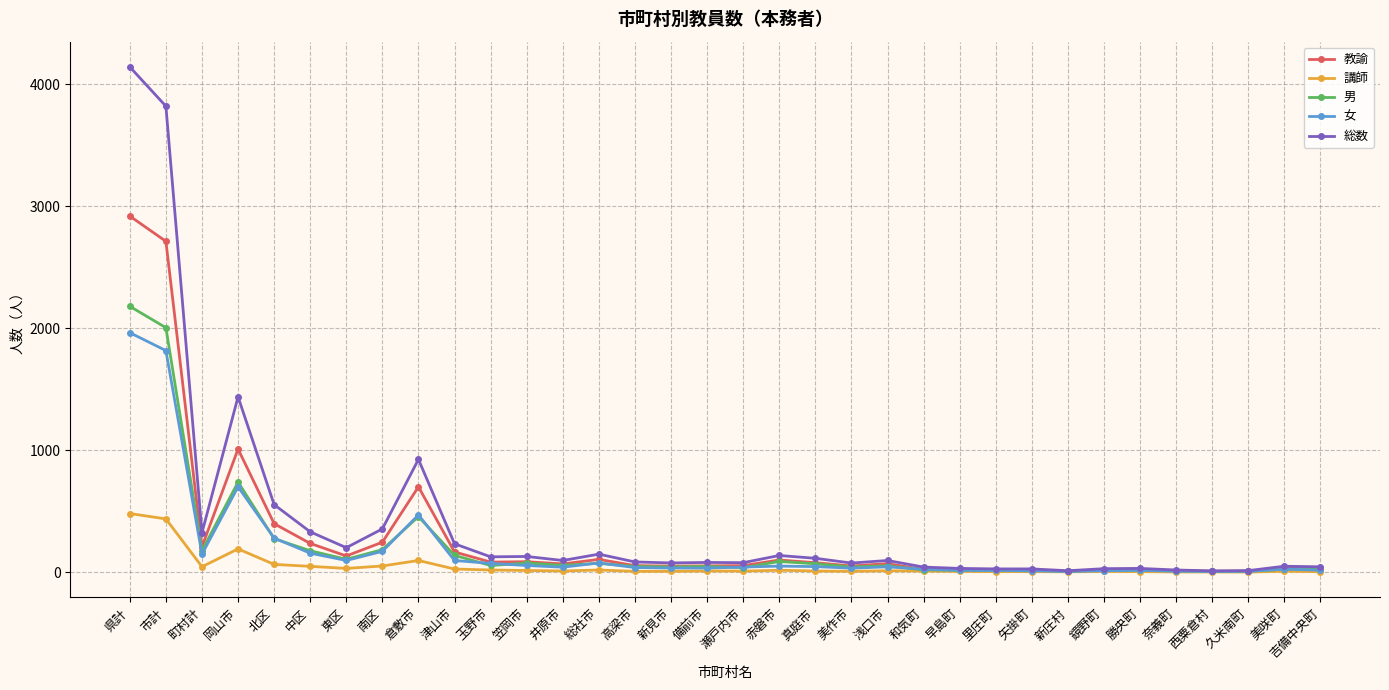

Read the 女 value at 倉敷市.

469